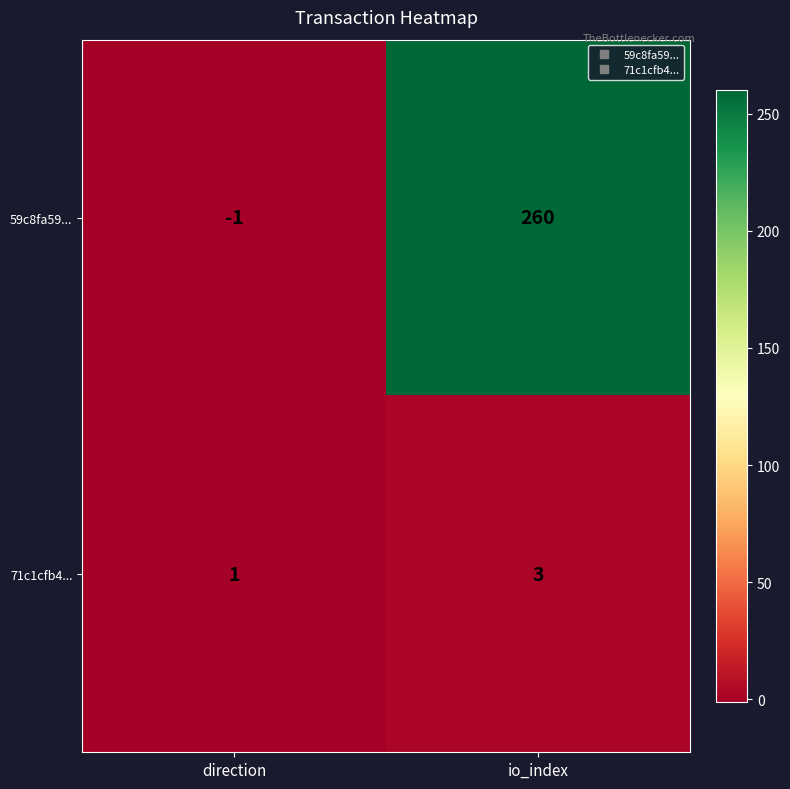

Which category has the highest value in the 59c8fa59... series?

io_index